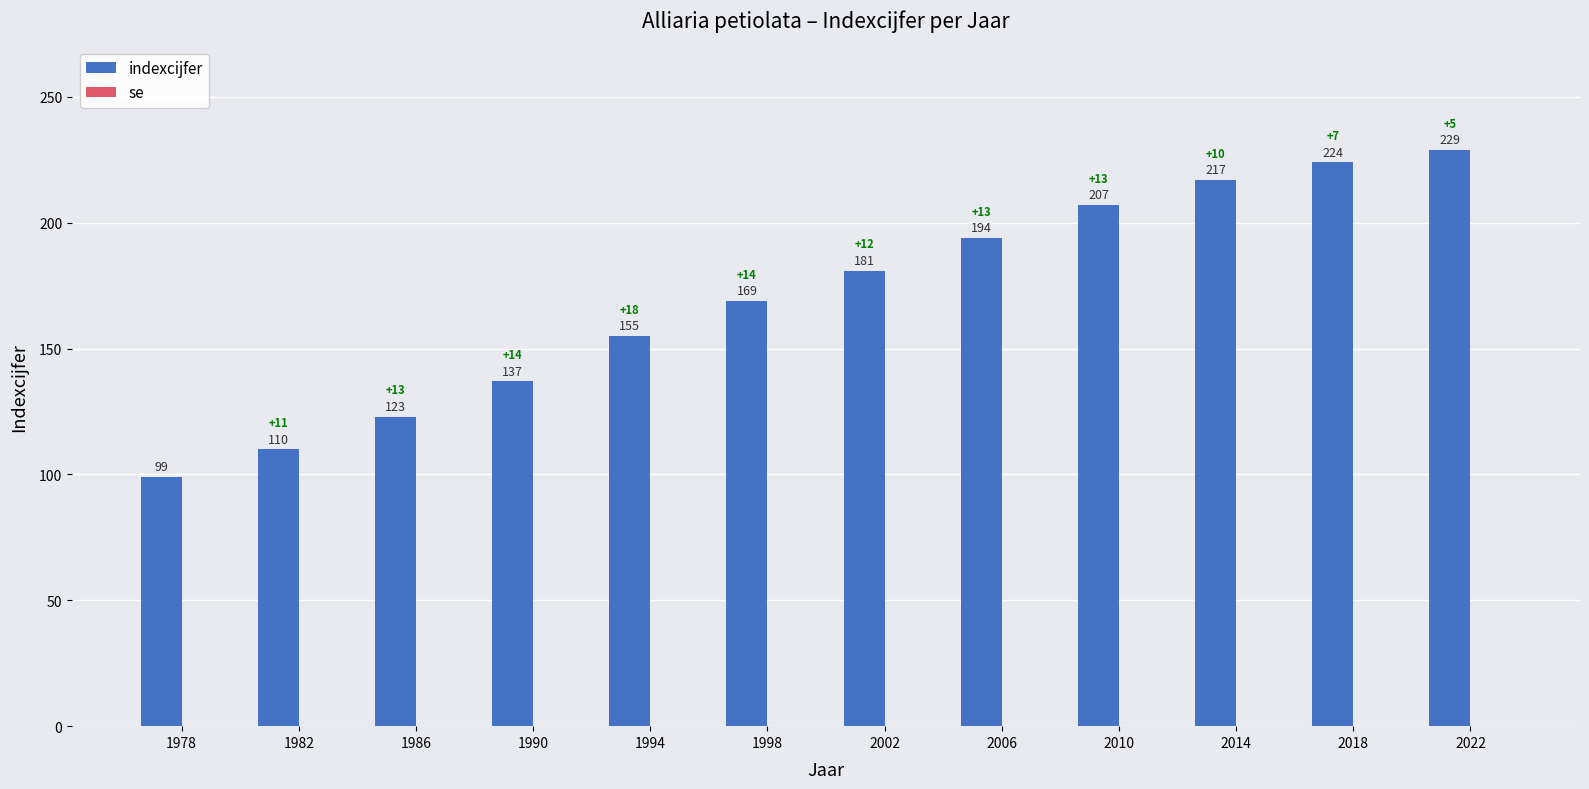

Reading left to right, extract all data points from this chart.

99	110	123	137	155	169	181	194	207	217	224	229